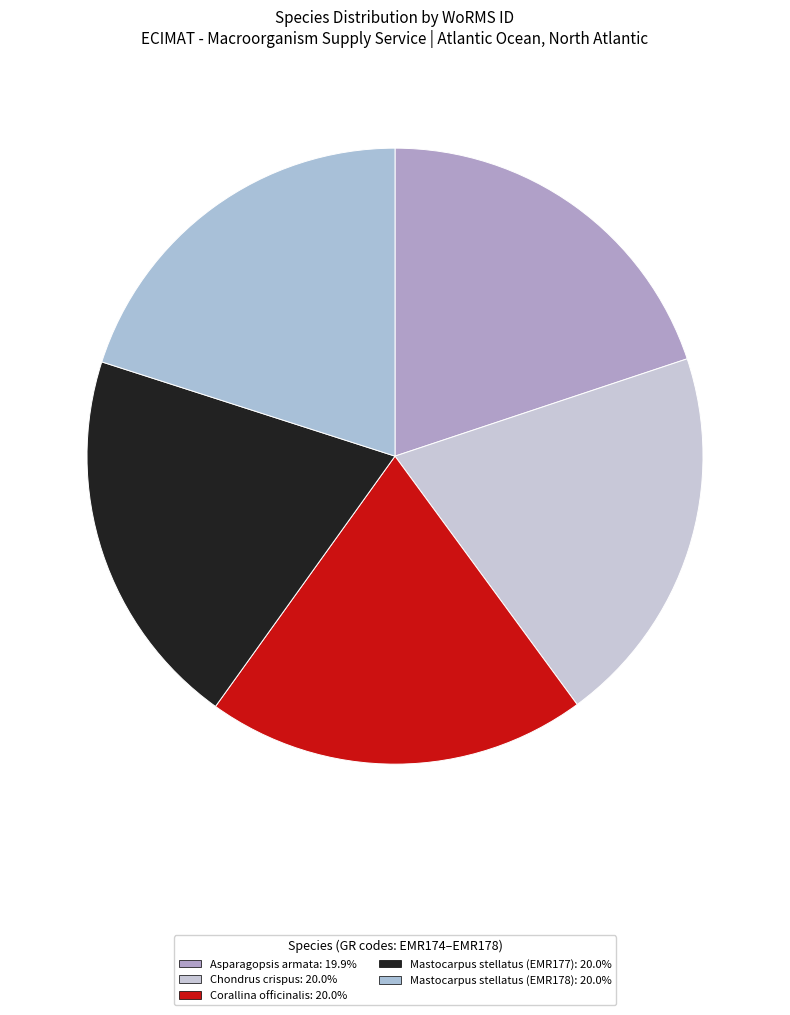

Is the sum of Mastocarpus stellatus (EMR178) and Asparagopsis armata greater than half?

No